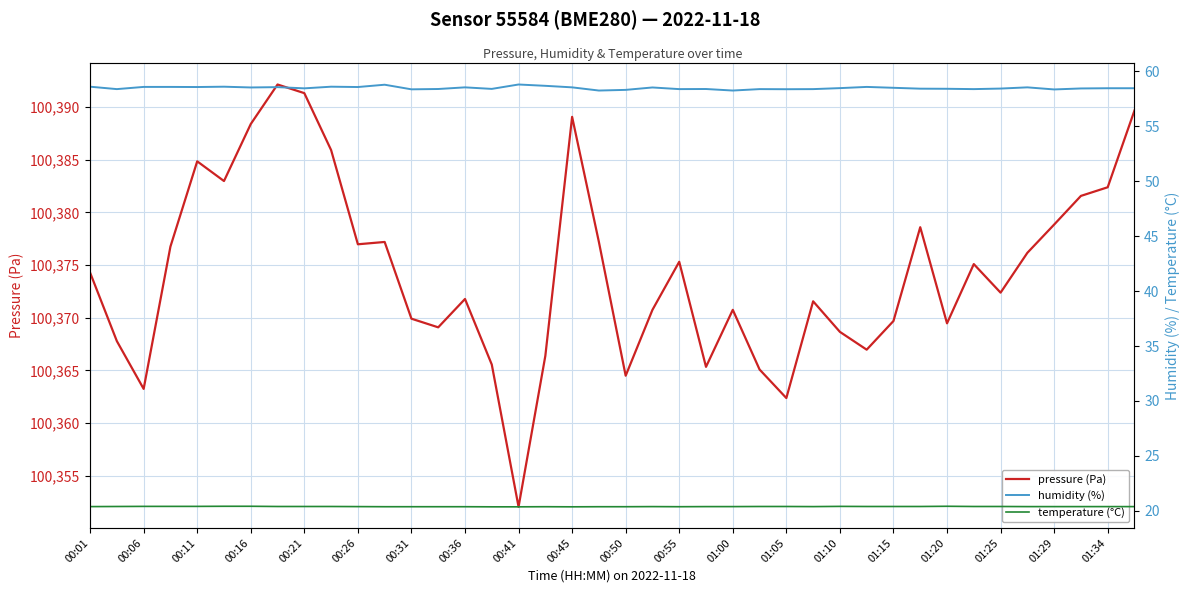

Which category has the lowest value in the pressure (Pa) series?

00:41